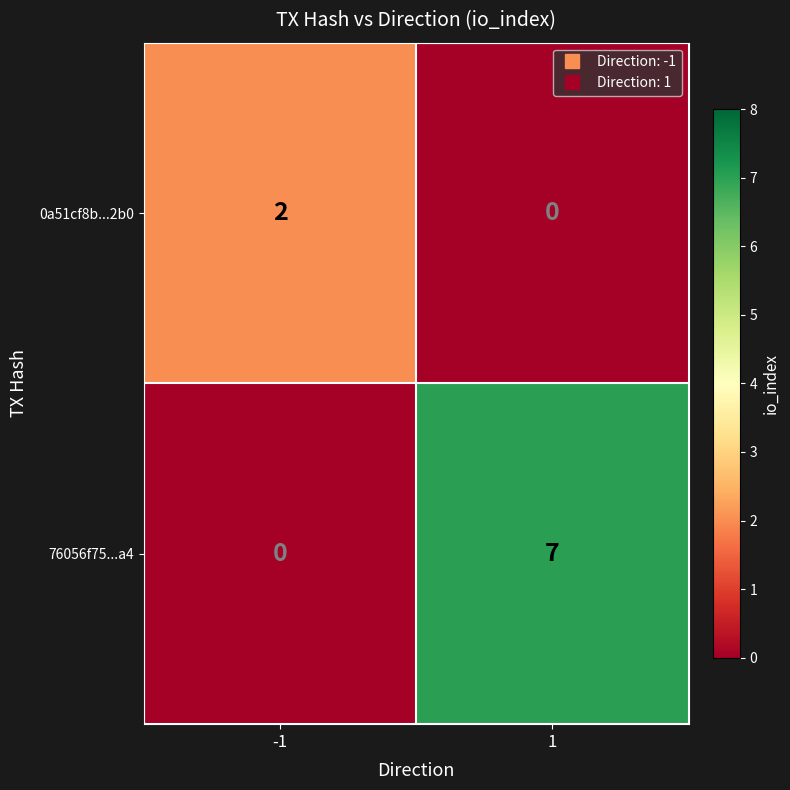

Rank the categories by 76056f75...a4 value from lowest to highest.

-1, 1